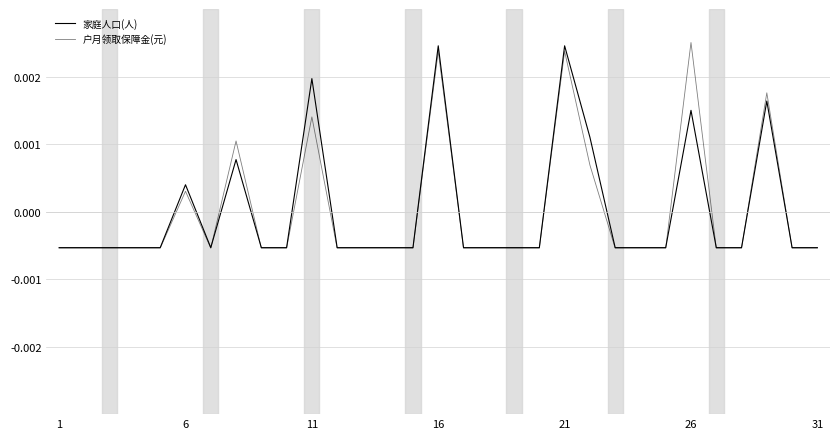

List the series in order of their overall mean, highest first.

户月领取保障金(元), 家庭人口(人)